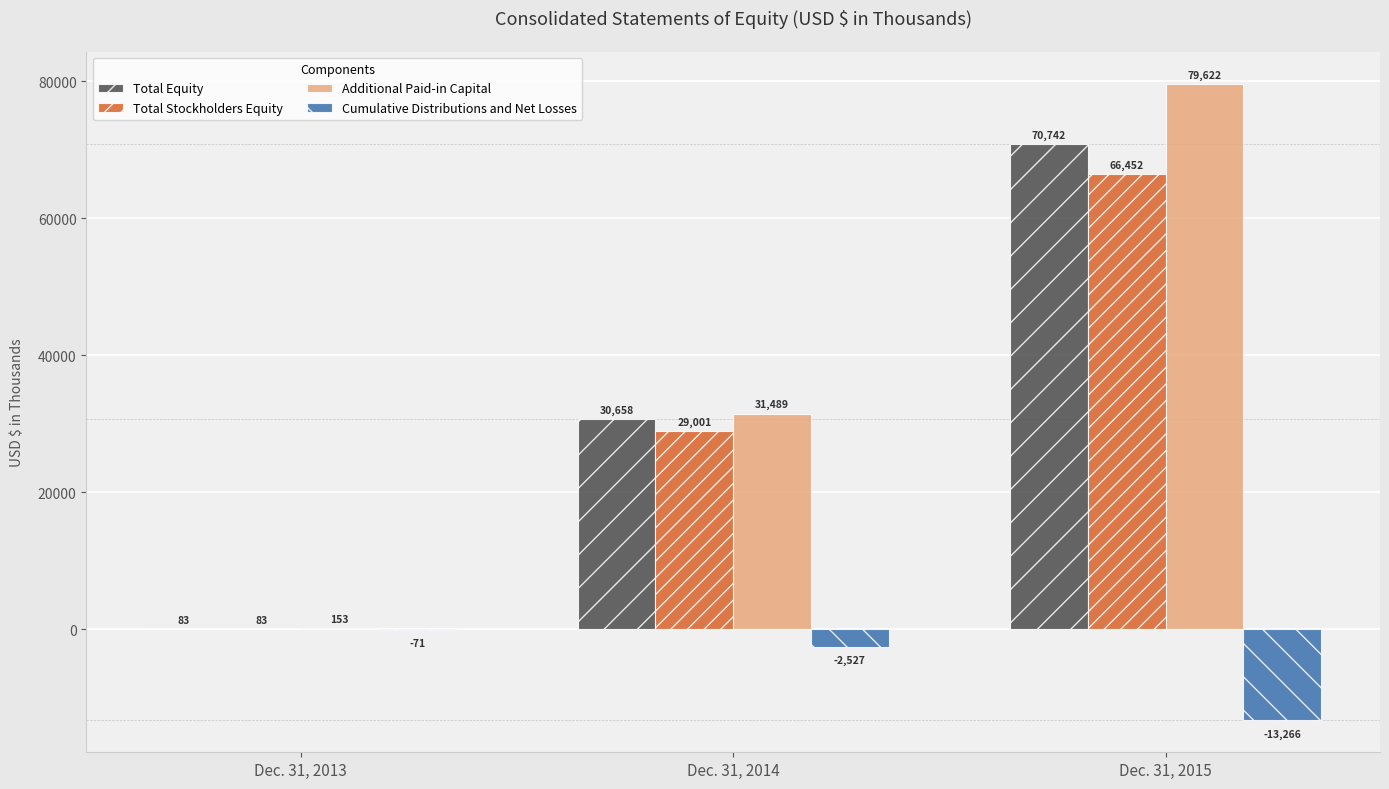

What are all the series names shown in the legend?

Total Equity, Total Stockholders Equity, Additional Paid-in Capital, Cumulative Distributions and Net Losses